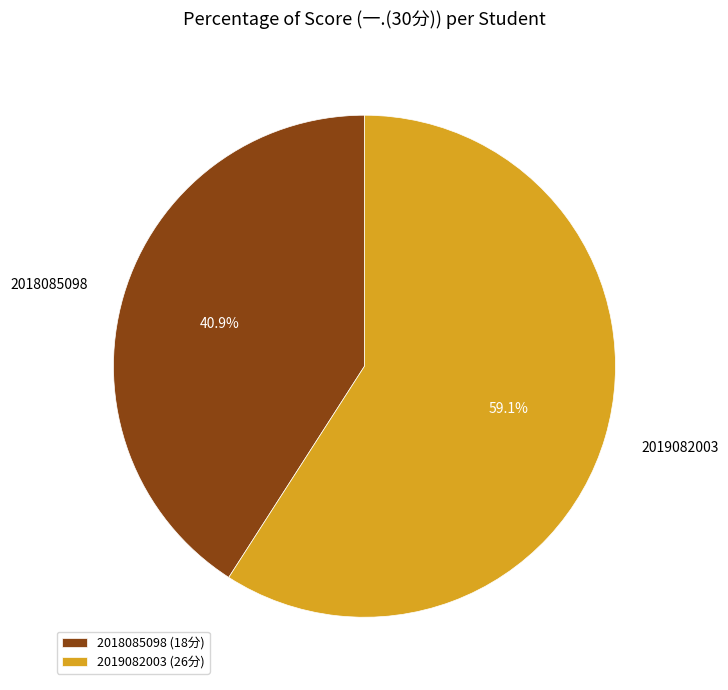

To the nearest percent, what percentage of the pie is 2019082003?

59%